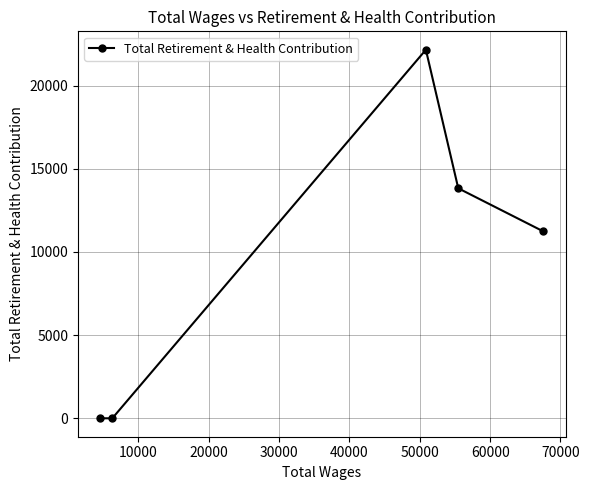

What is the difference between the second highest and second lowest values?

13825